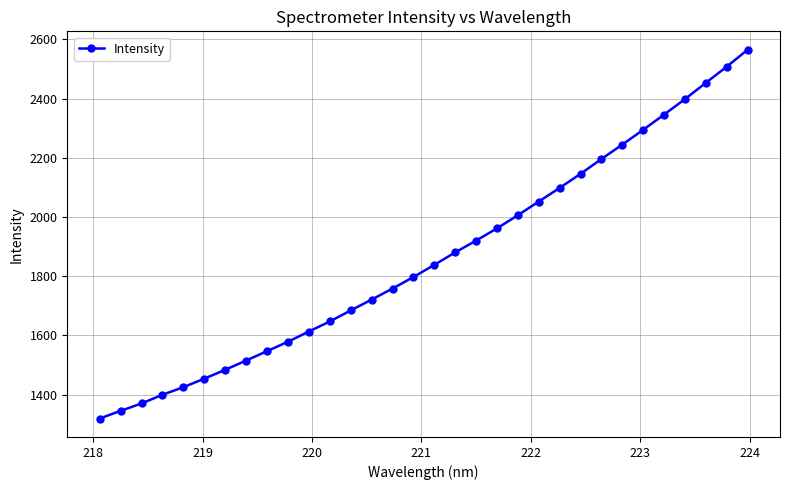

What is the greatest value displayed?

2564.7